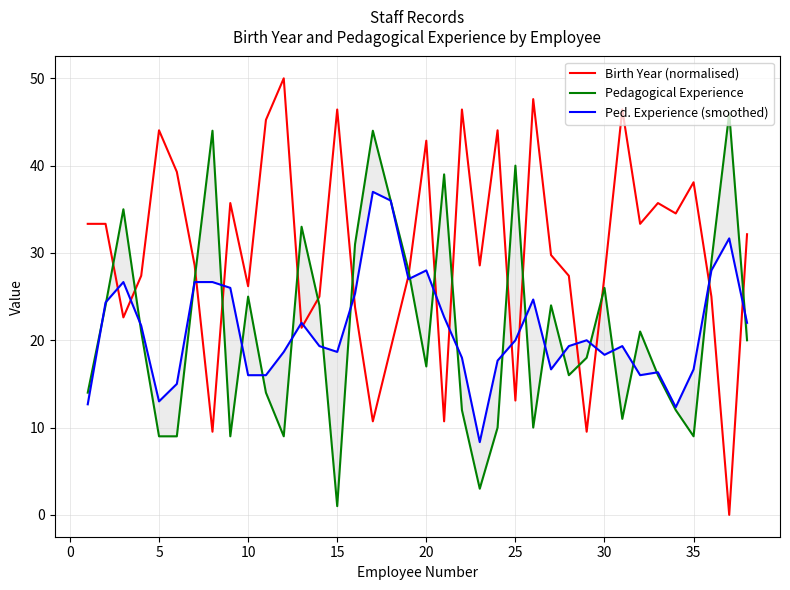

The value of Birth Year (normalised) at 10 is 16.7. True or false?

False